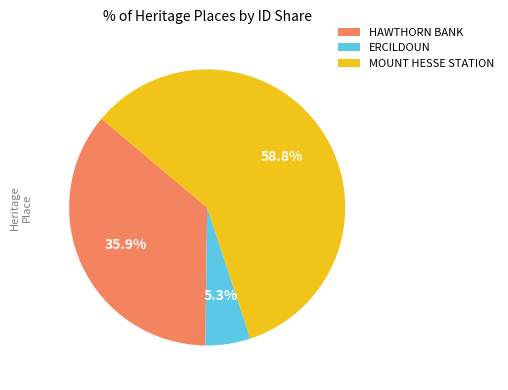

Rank the categories by value from lowest to highest.

ERCILDOUN, HAWTHORN BANK, MOUNT HESSE STATION